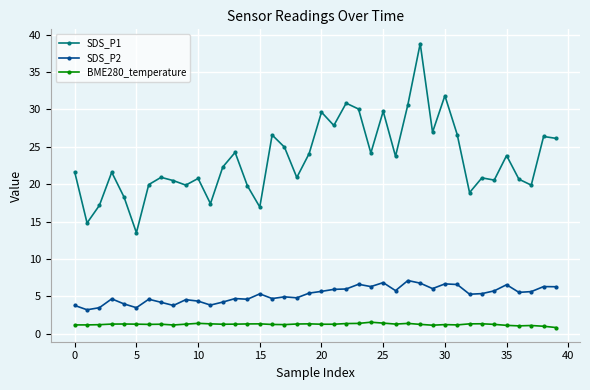

True or false: SDS_P2 has more than 0 points higher than both neighbors.

True